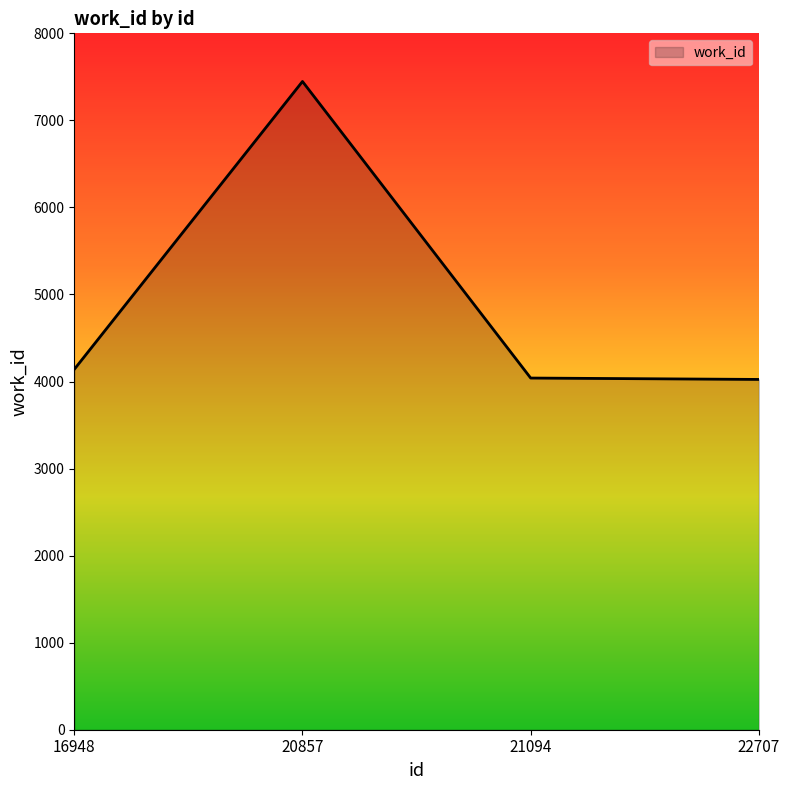

How many lines are shown in the chart?

1